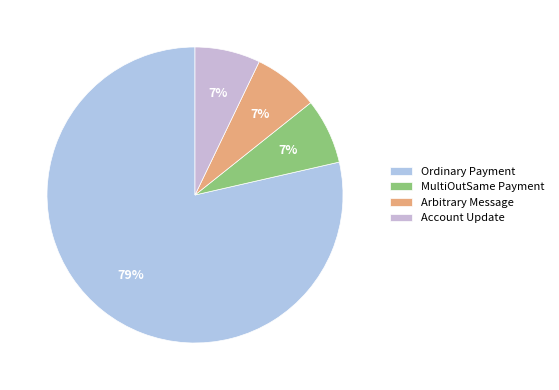

How many segments does this pie chart have?

4